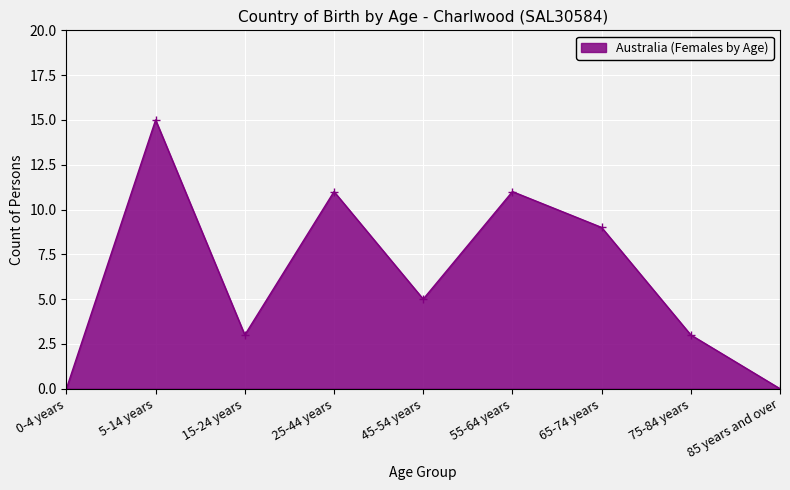

How many values are below 5?

4